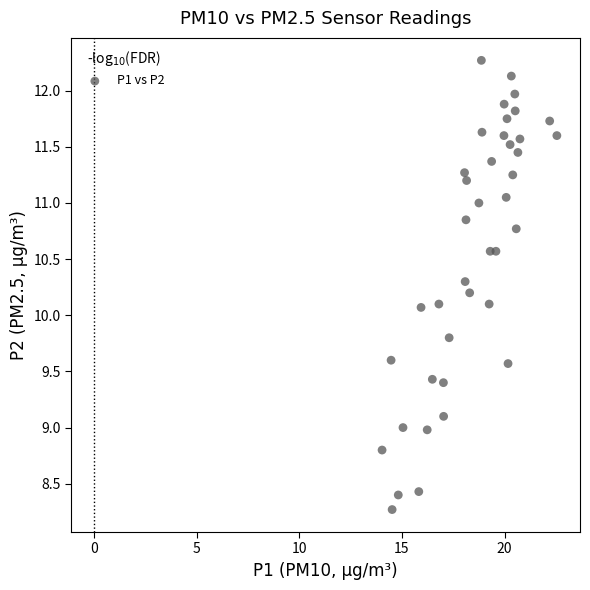

What is the range of X values (max minus min)?

8.5